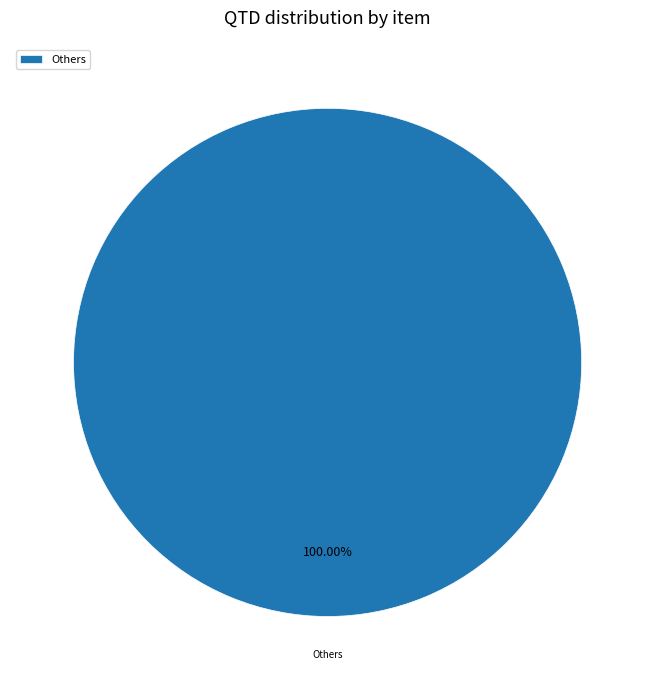

Does Others account for over 50% of the chart?

Yes